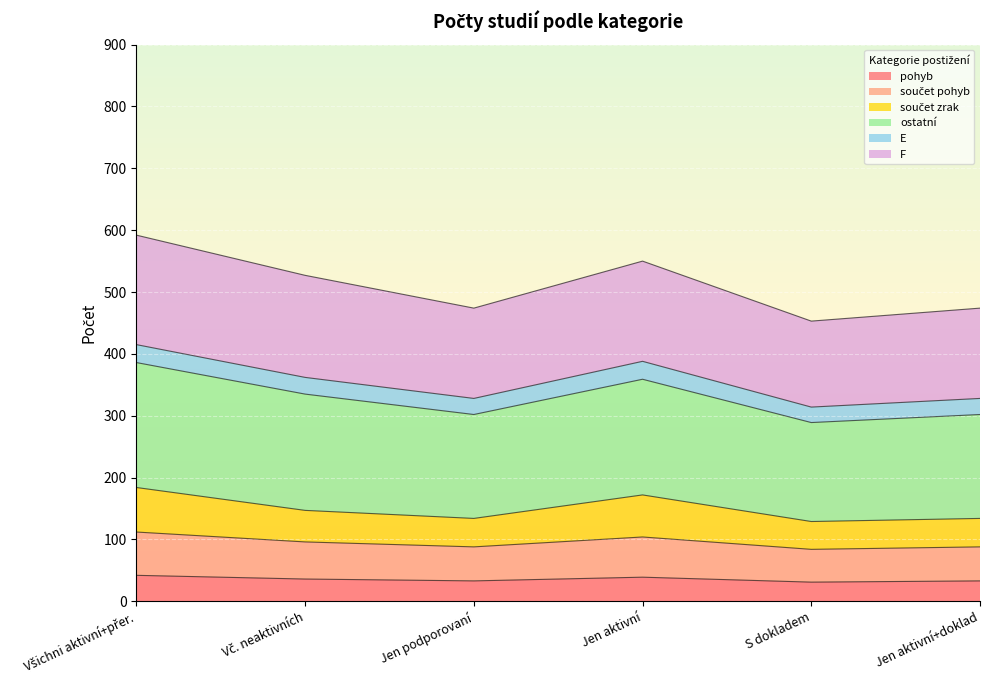

True or false: součet pohyb and ostatní cross at least once.

False